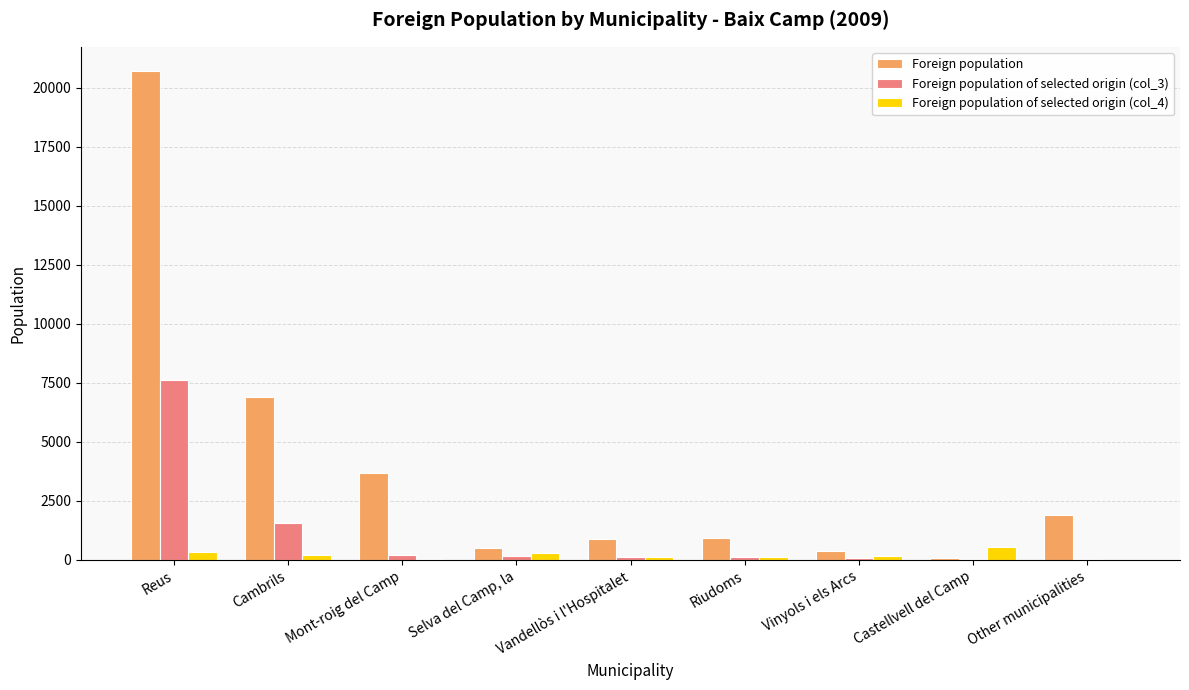

Between Cambrils and Castellvell del Camp, which series saw the biggest shift?

Foreign population